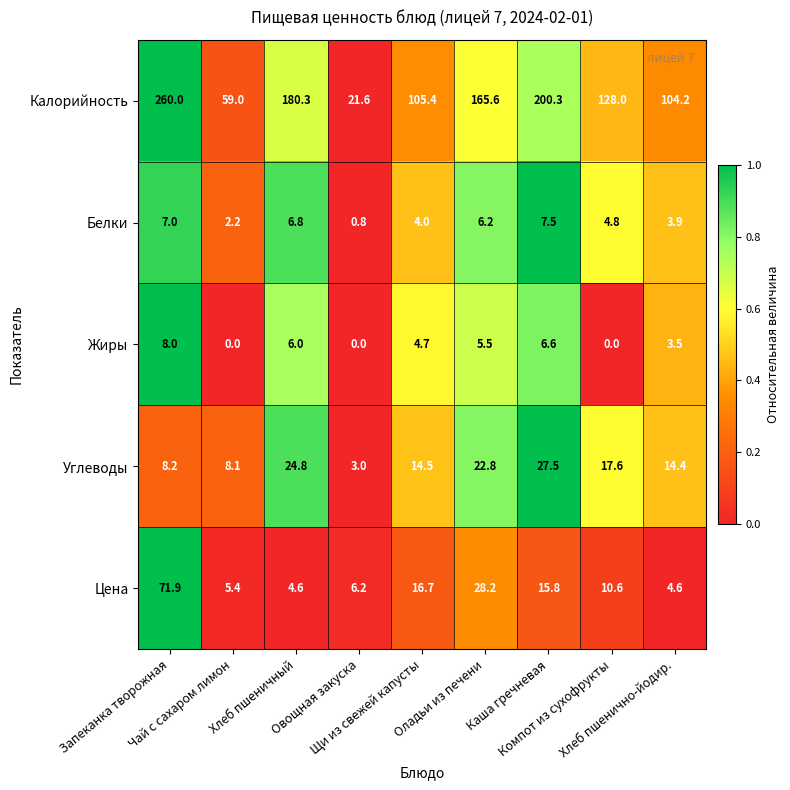

List the series in order of their peak value, lowest first.

Белки, Жиры, Углеводы, Цена, Калорийность